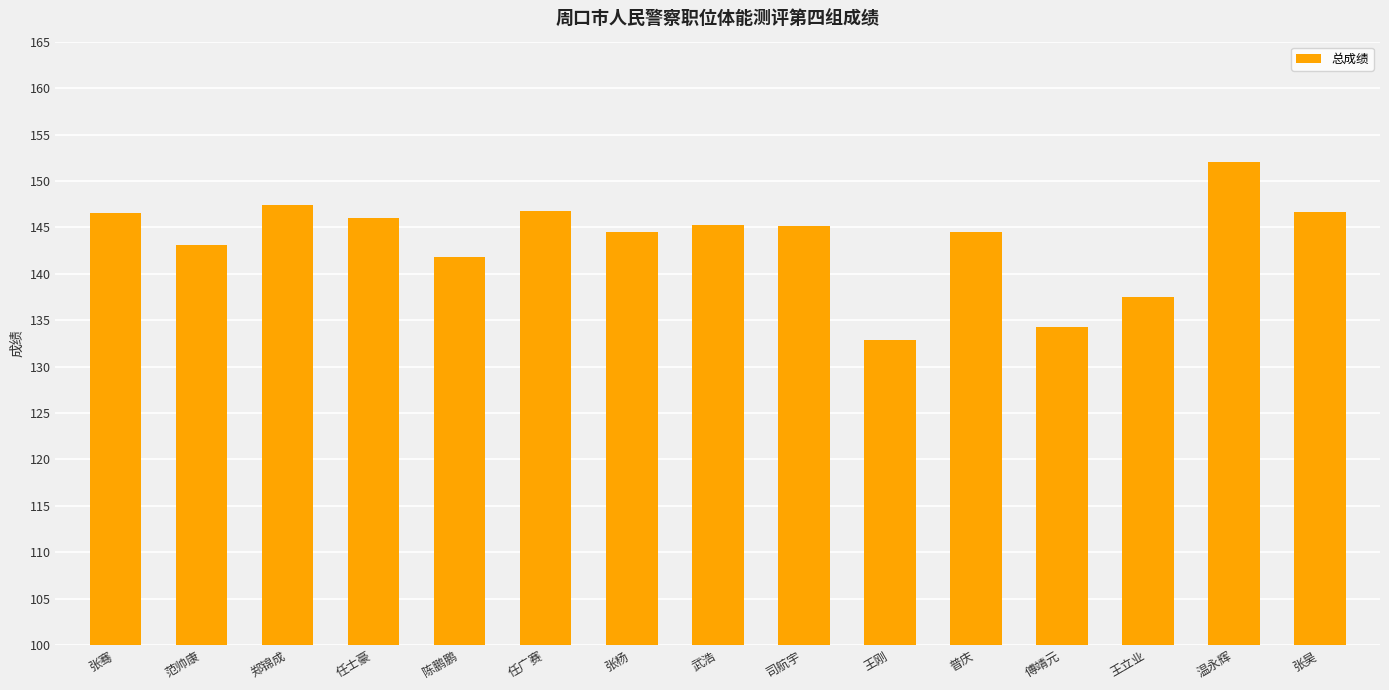

Which category has the lowest value across all series?

王刚